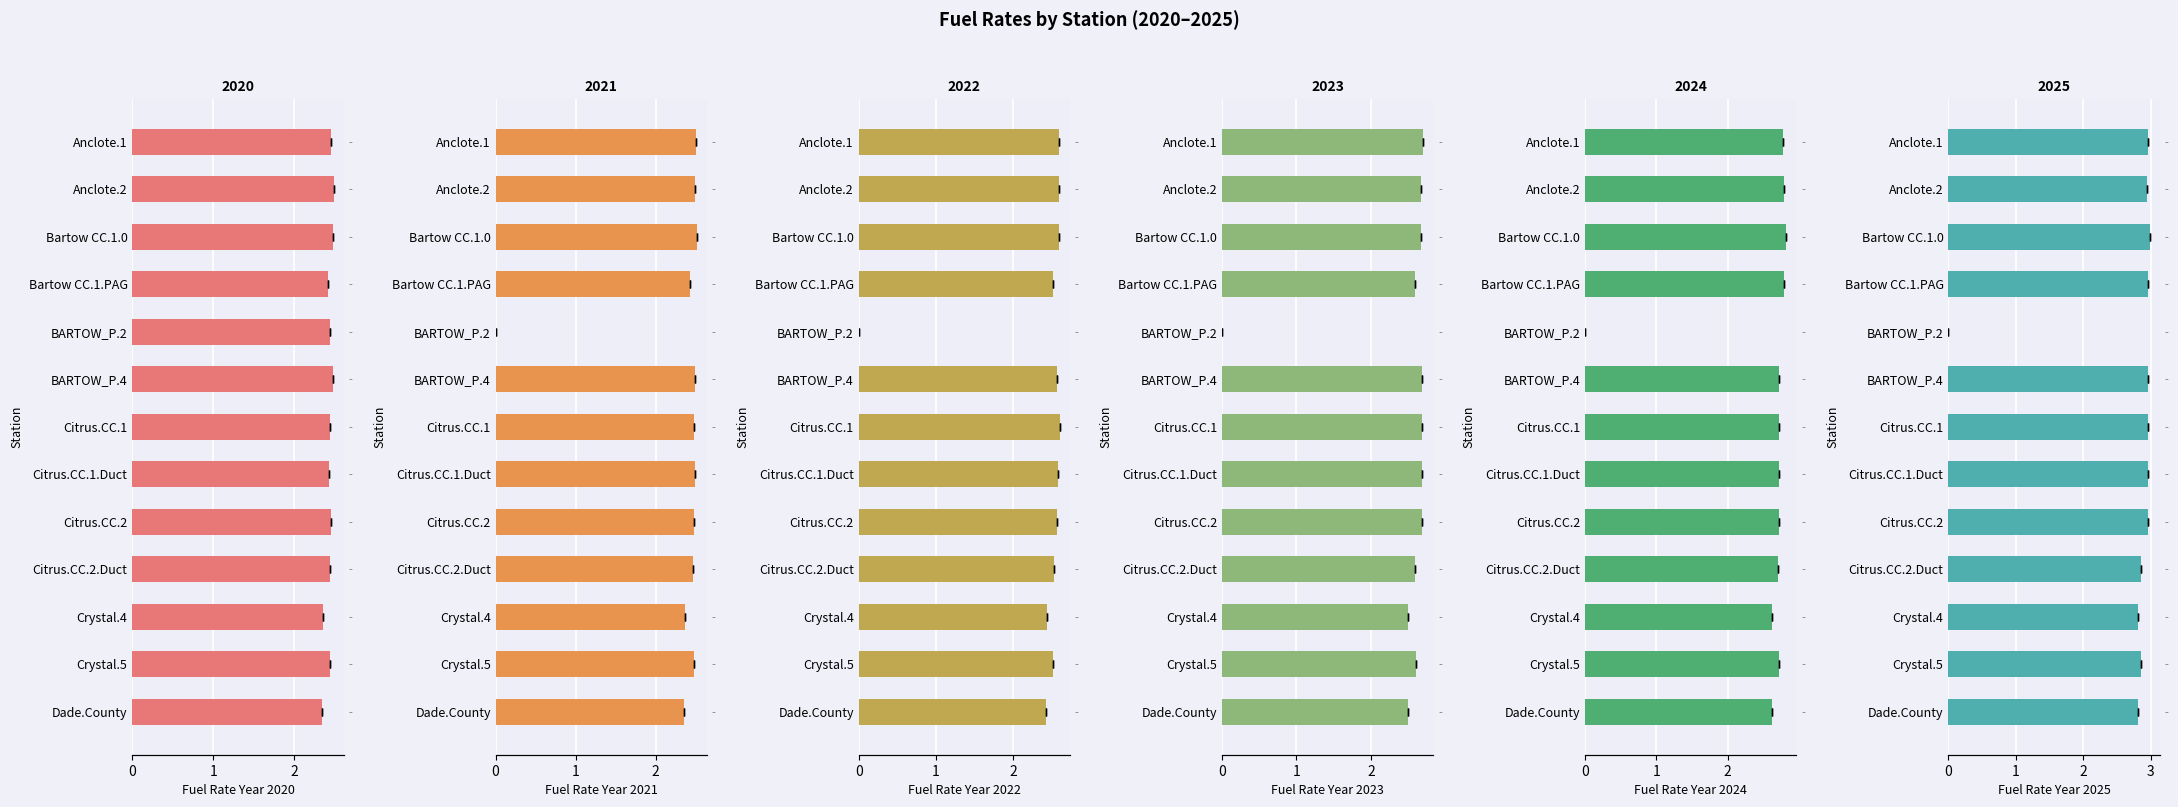

What is the sum of the 2024 values at Citrus.CC.1.Duct and Bartow CC.1.0?

5.5